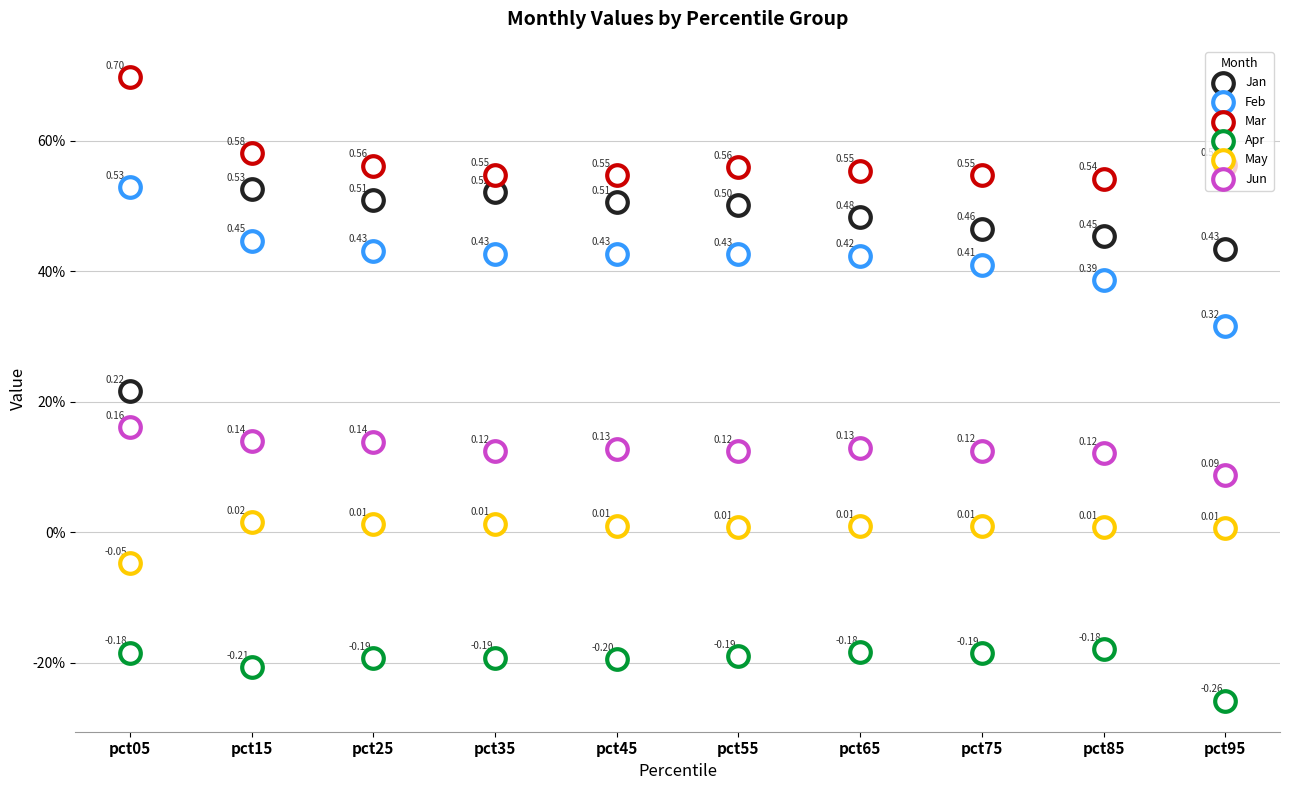

Which series contains the lowest Y value?

Apr